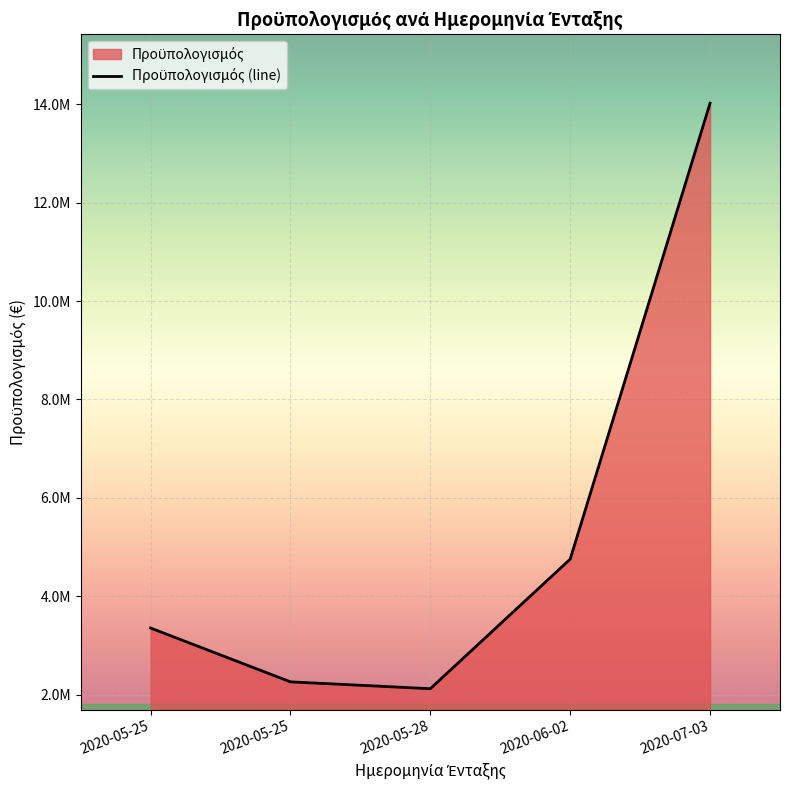

True or false: the data shows 4601443.5 at 2020-05-25.

False